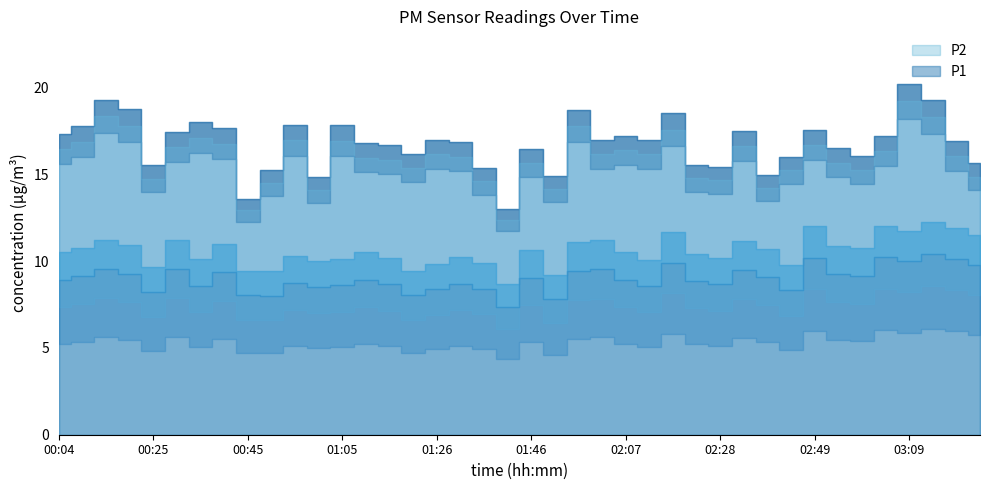

True or false: P2 and P1 cross at least once.

False